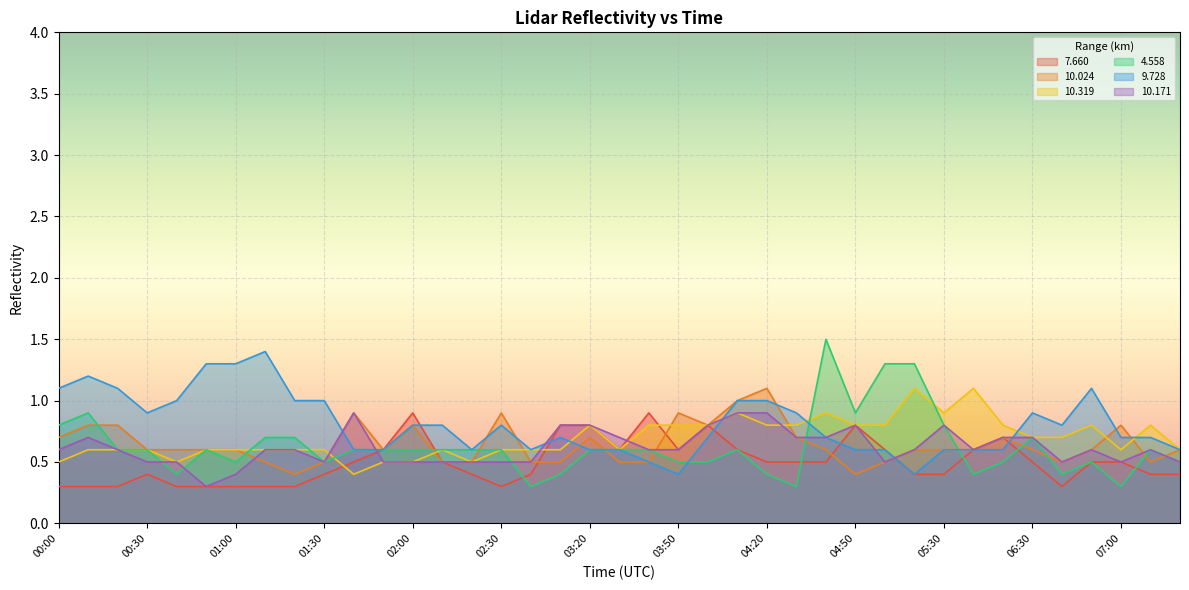

How many lines are shown in the chart?

6